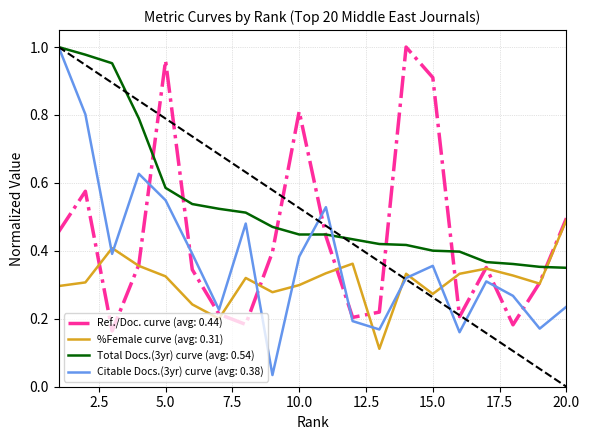

Which series has the largest total across all categories?

Total Docs.(3yr) curve (avg: 0.54)